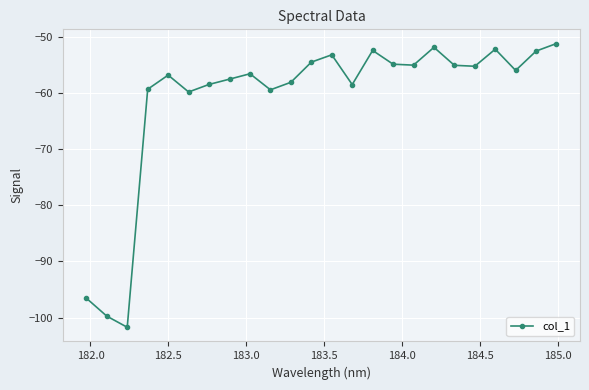

What is the value of the 20th point from the left?

-55.3